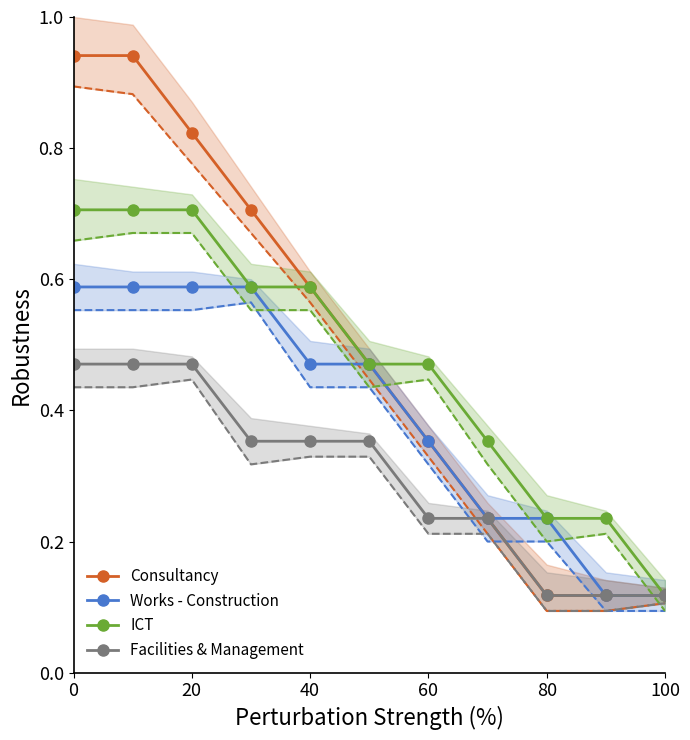

Is this an area chart (filled region under the line)?

No